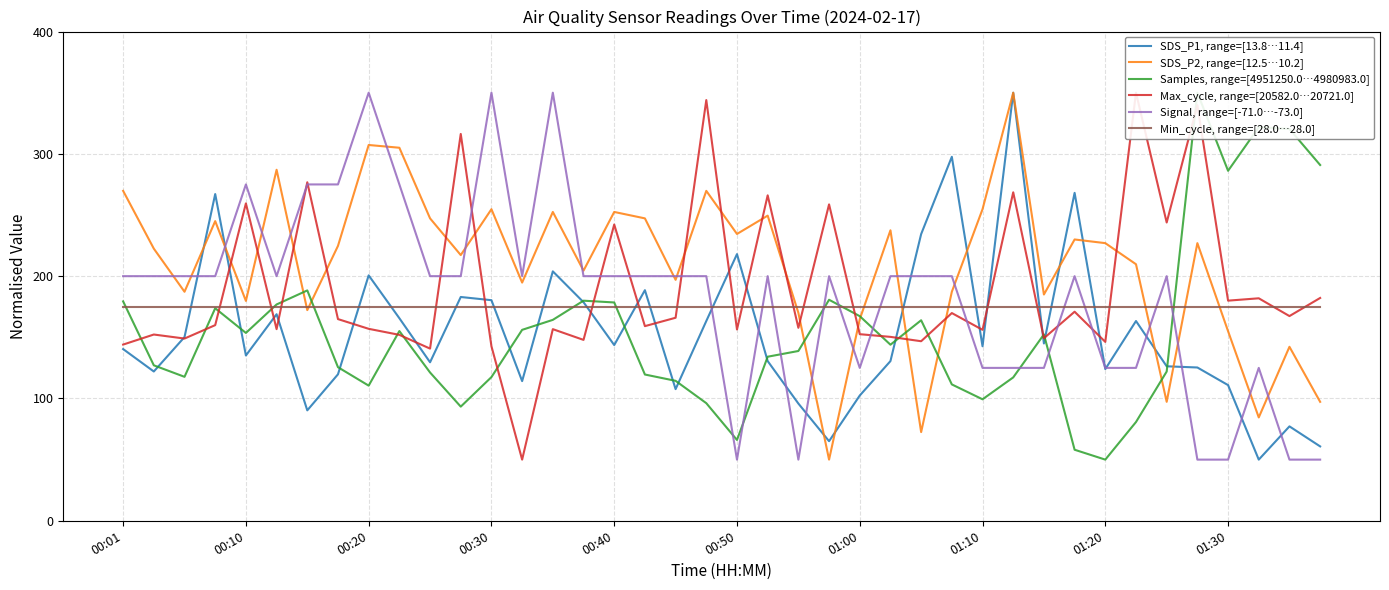

Which series has the largest total across all categories?

SDS_P2, range=[12.5…10.2]